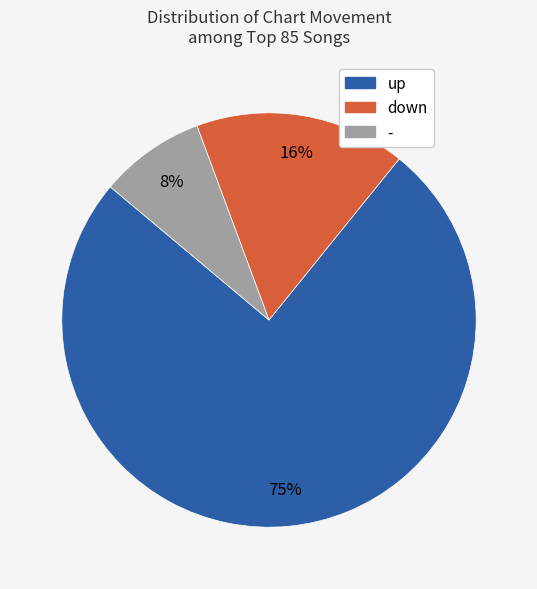

To the nearest percent, what portion does down represent?

16%